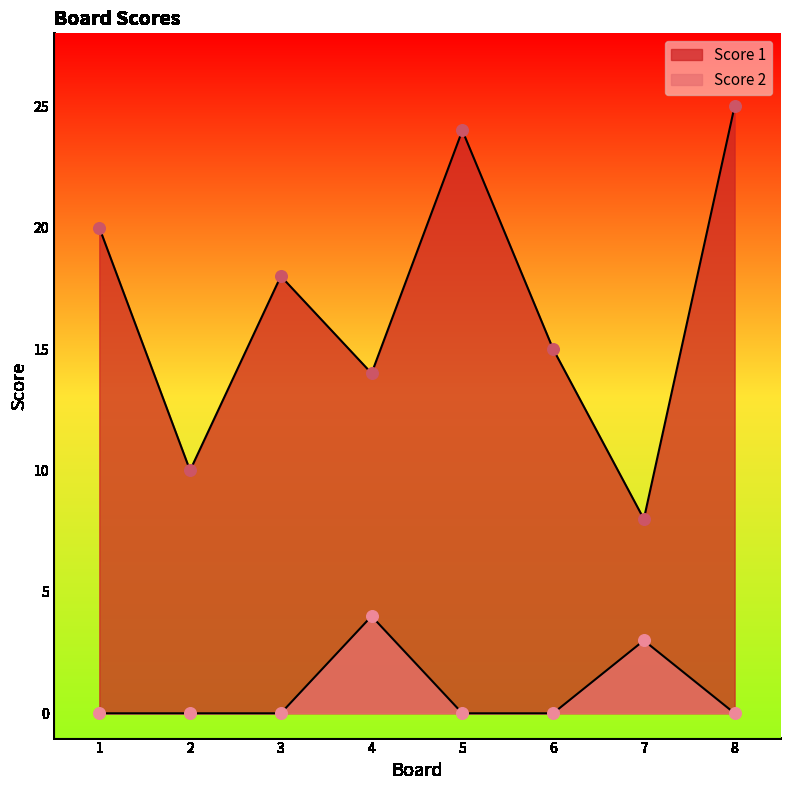

At how many categories does at least one series exceed 16?

4